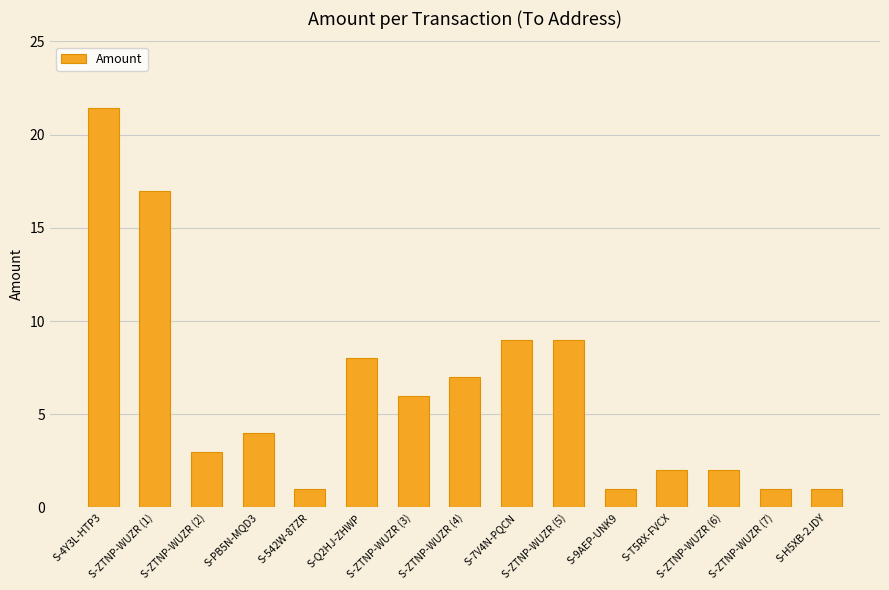

What is the change in value from S-T5RX-FVCX to S-ZTNP-WUZR (7)?

-1.0